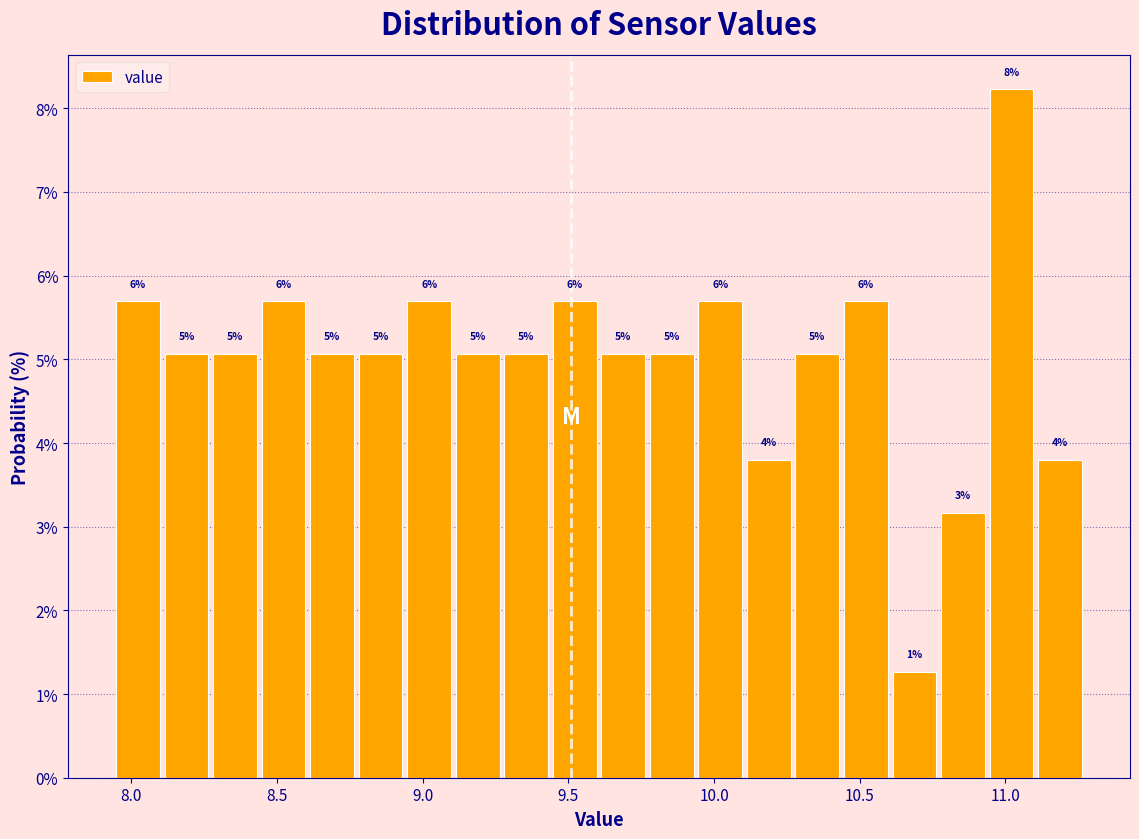

Read against the x-axis, roughly where is the centre of the tallest bar?

11.00